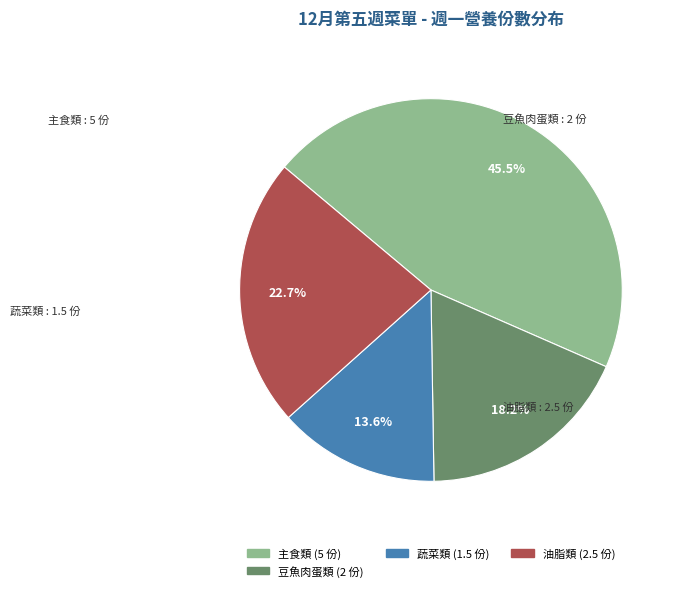

How many slices are in this pie chart?

4